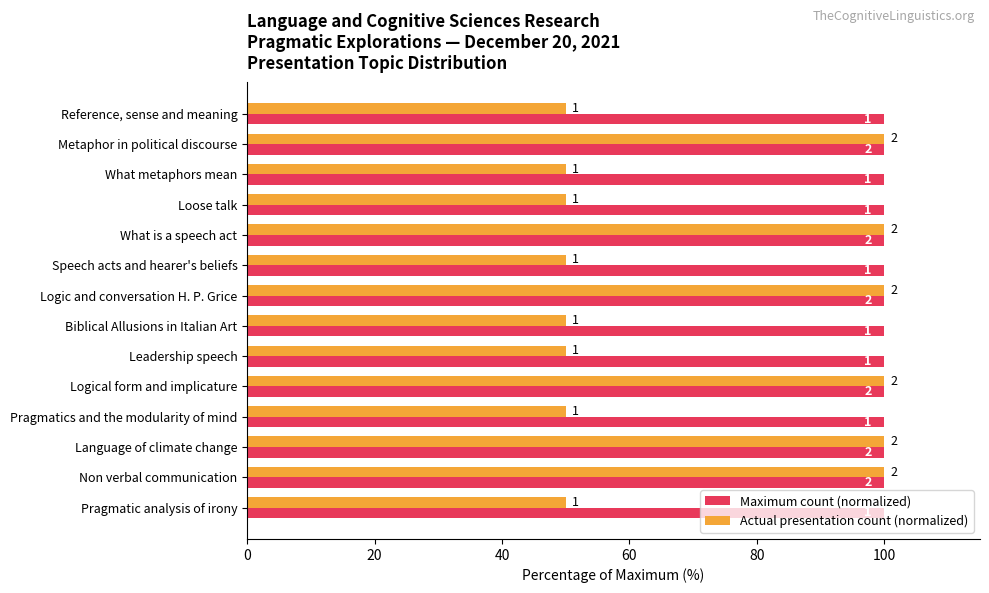

What are all the series names shown in the legend?

Maximum count (normalized), Actual presentation count (normalized)